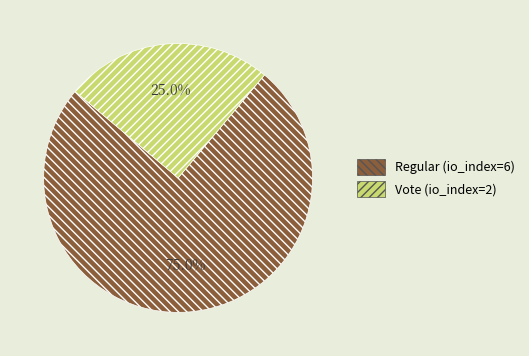

What percentage is NOT represented by Regular (io_index=6)?

25.0%